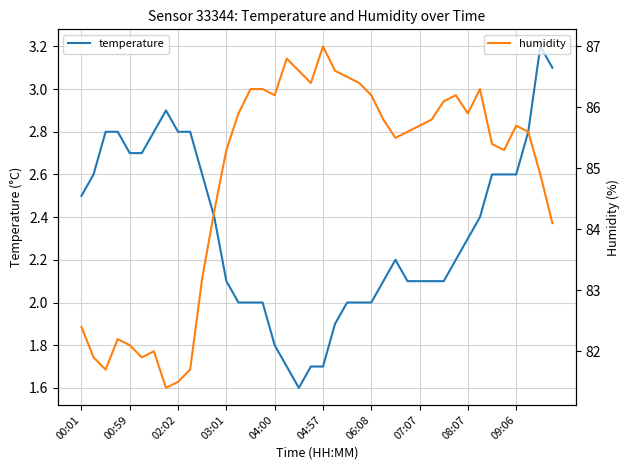

How many interior local valleys does the humidity series have?

8